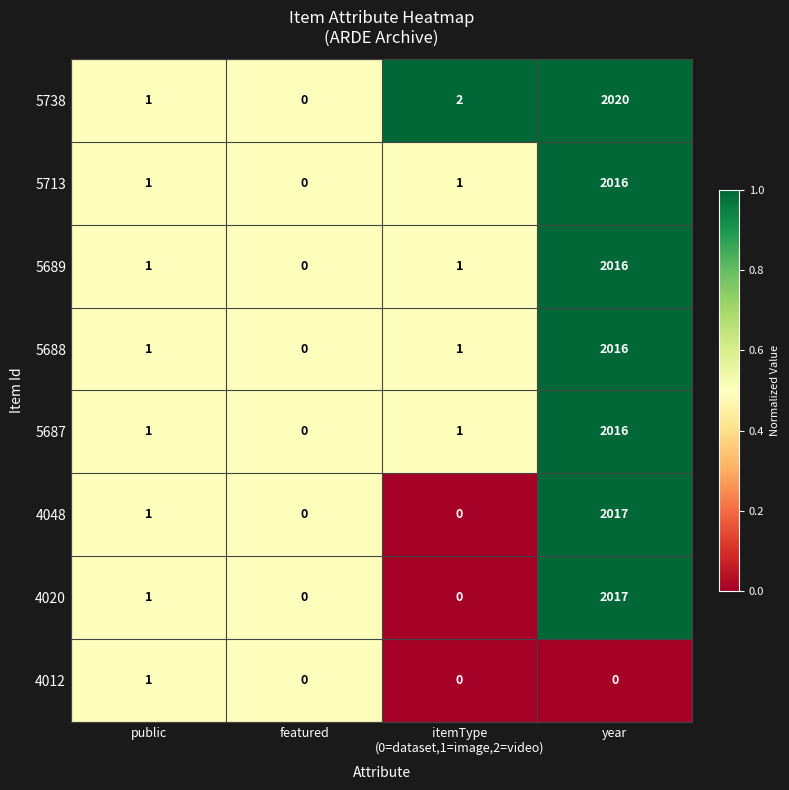

What is the approximate value of 5713 at year, to the nearest 100?

2000